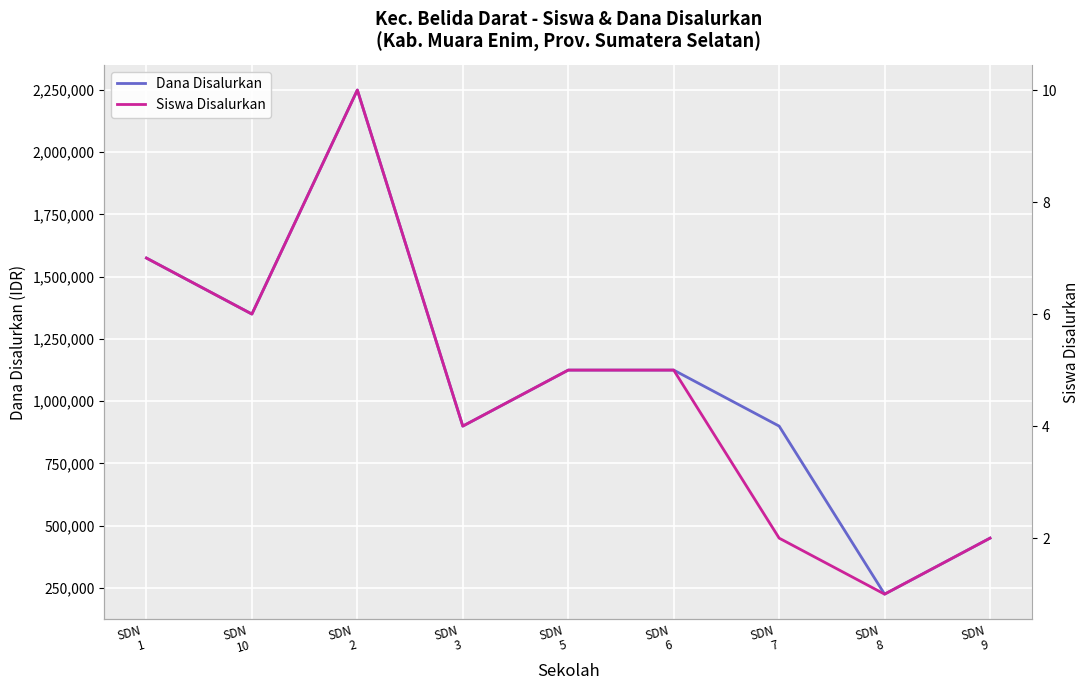

Which series has the largest range (max minus min)?

Dana Disalurkan